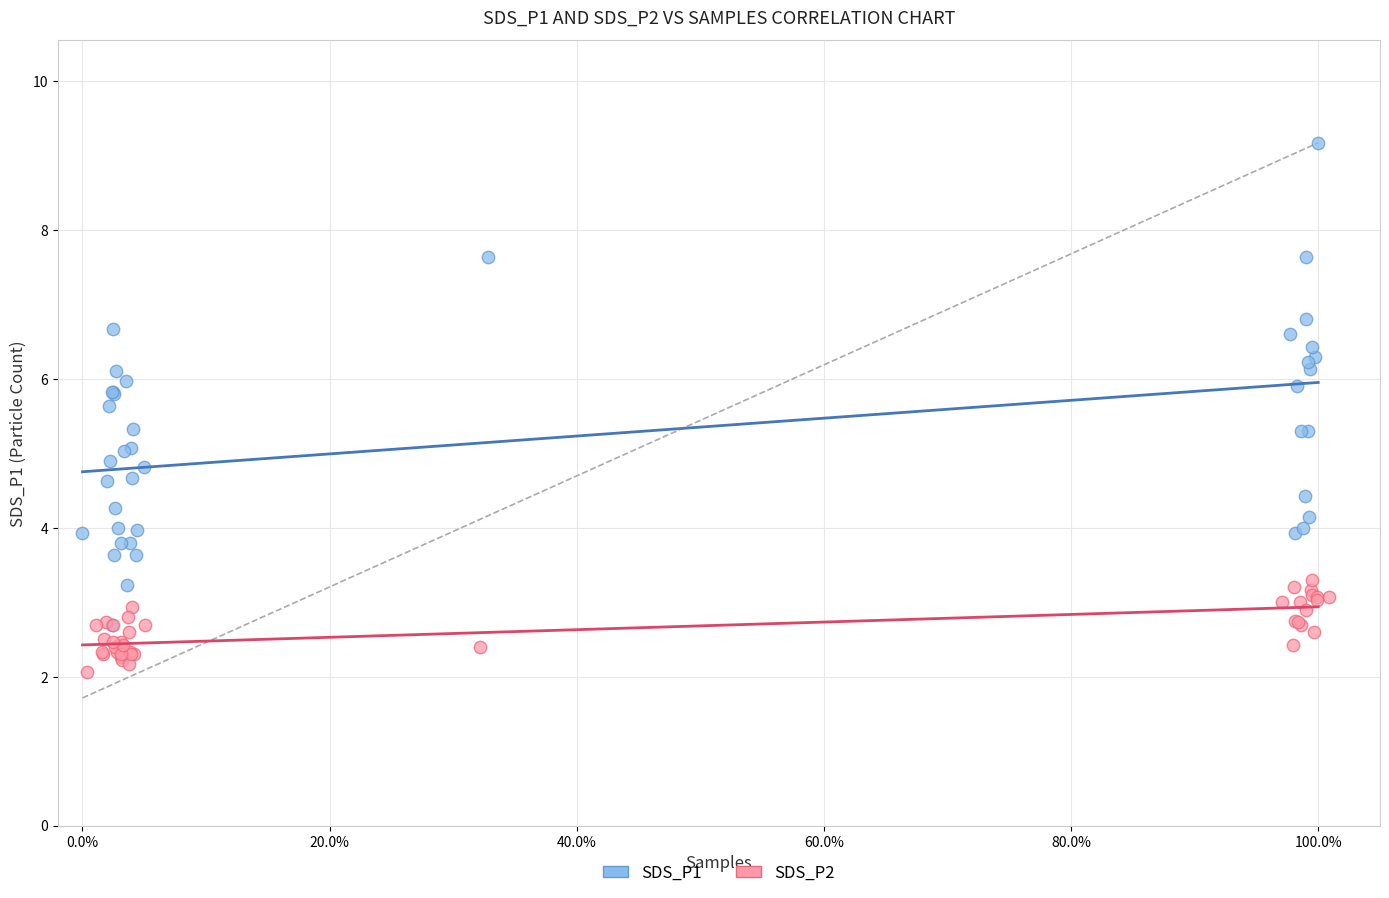

Which series has the largest Y range (max minus min)?

SDS_P1